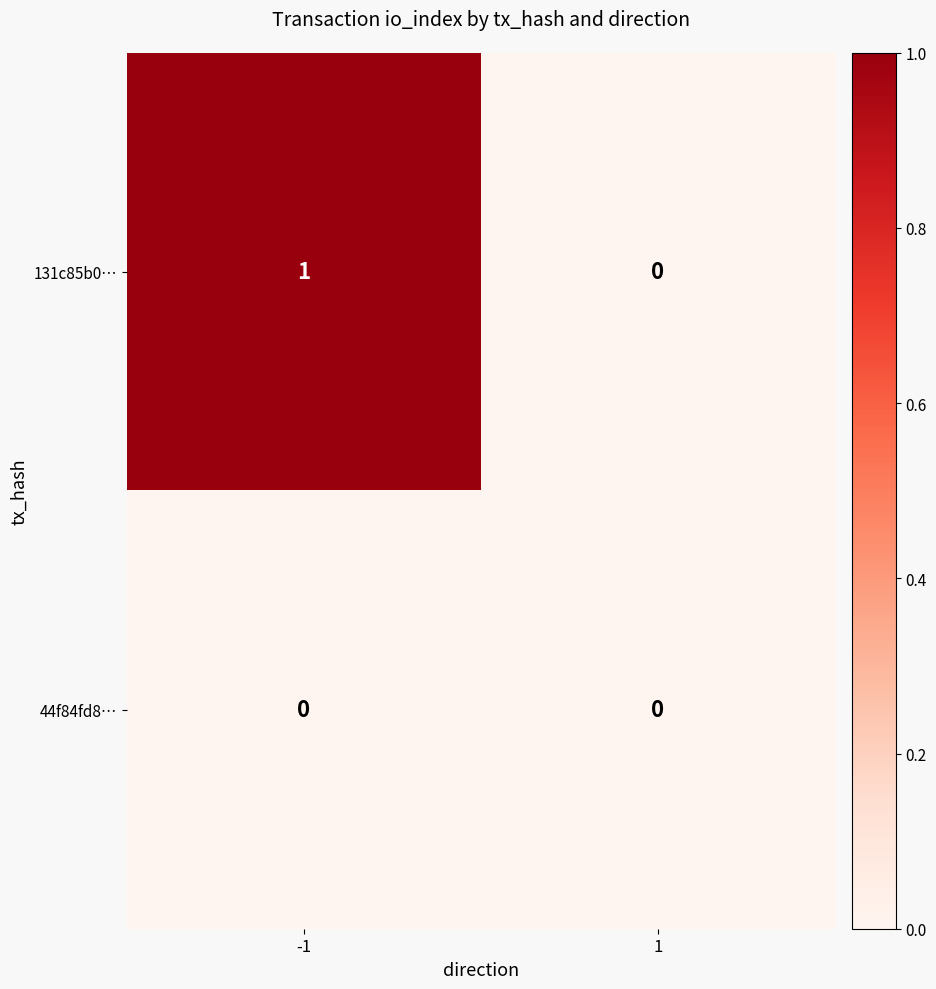

What is the greatest value displayed?

1